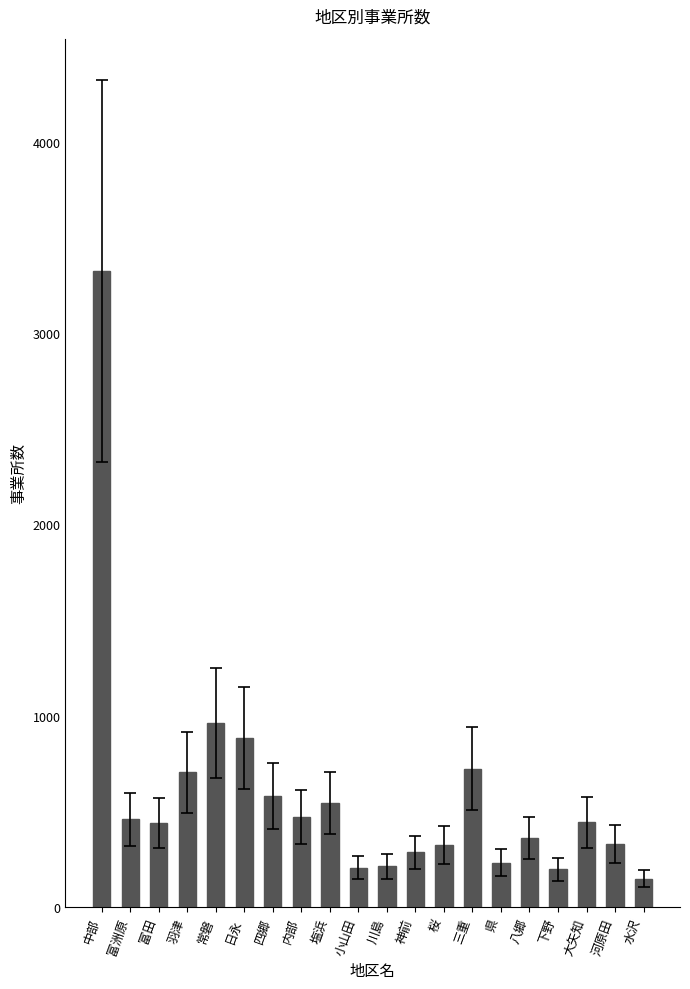

What is the sum of the values at 大矢知 and 河原田?

772